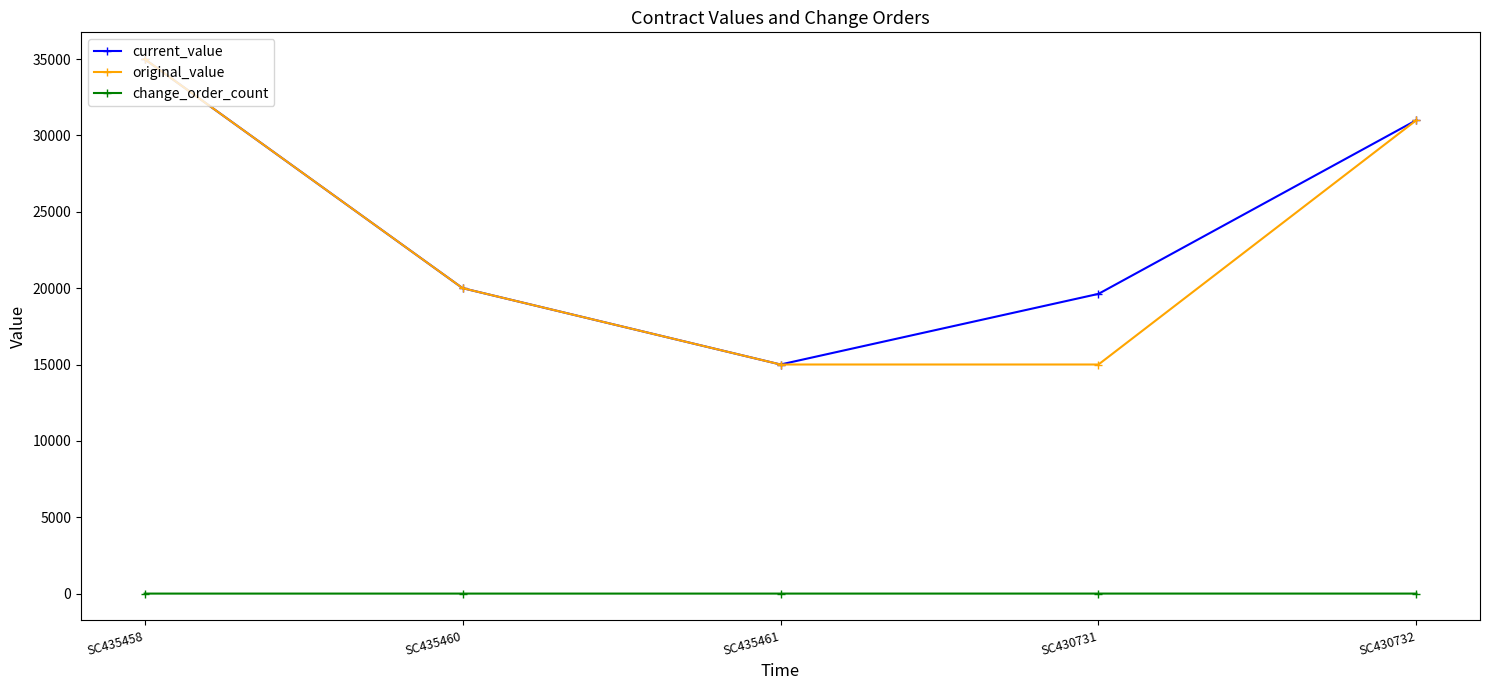

At how many categories does at least one series exceed 17770?

4